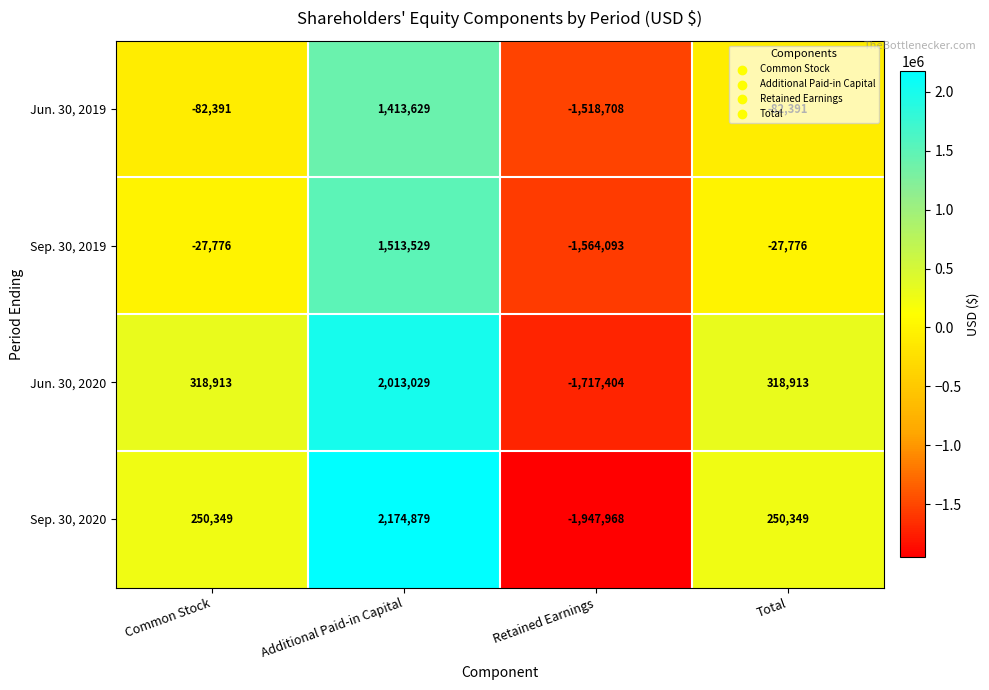

Count the Jun. 30, 2020 values in the range 318913 to 2013029.

3